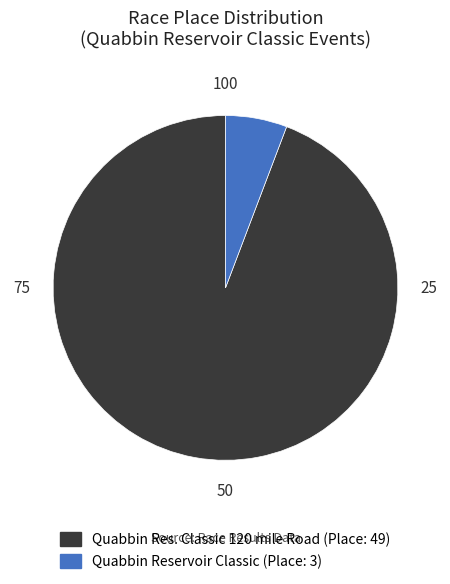

Does any single category account for the majority?

Yes